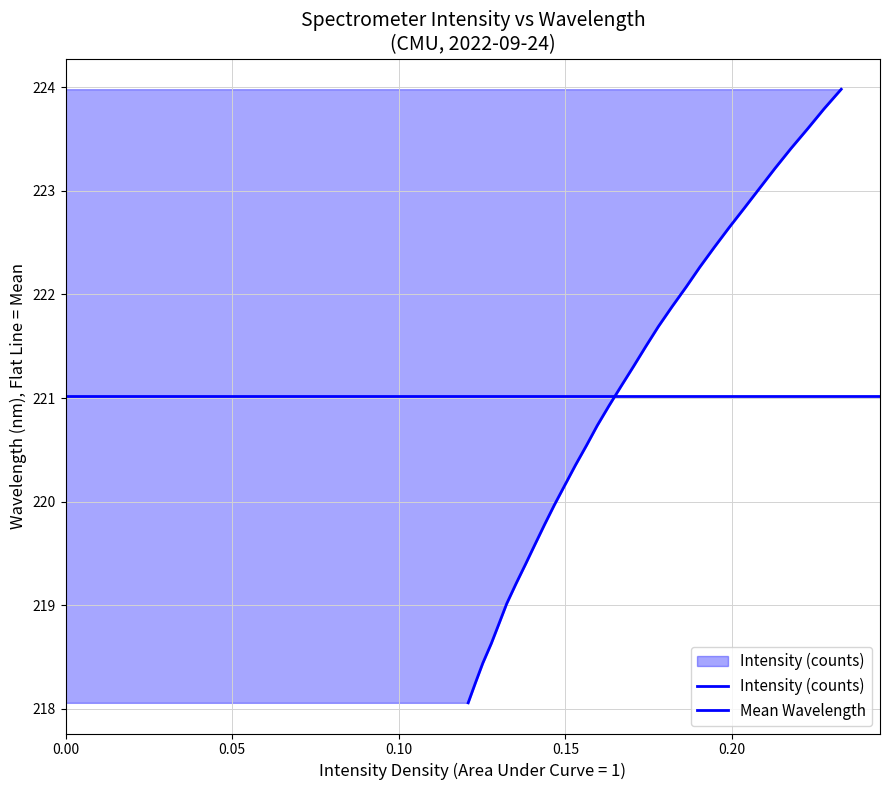

Reading right to left, transcribe all the data shown in this chart.

224.0	223.8	223.6	223.4	223.2	223.0	222.8	222.6	222.5	222.3	222.1	221.9	221.7	221.5	221.3	221.1	220.9	220.7	220.5	220.4	220.2	220.0	219.8	219.6	219.4	219.2	219.0	218.8	218.6	218.4	218.3	218.1